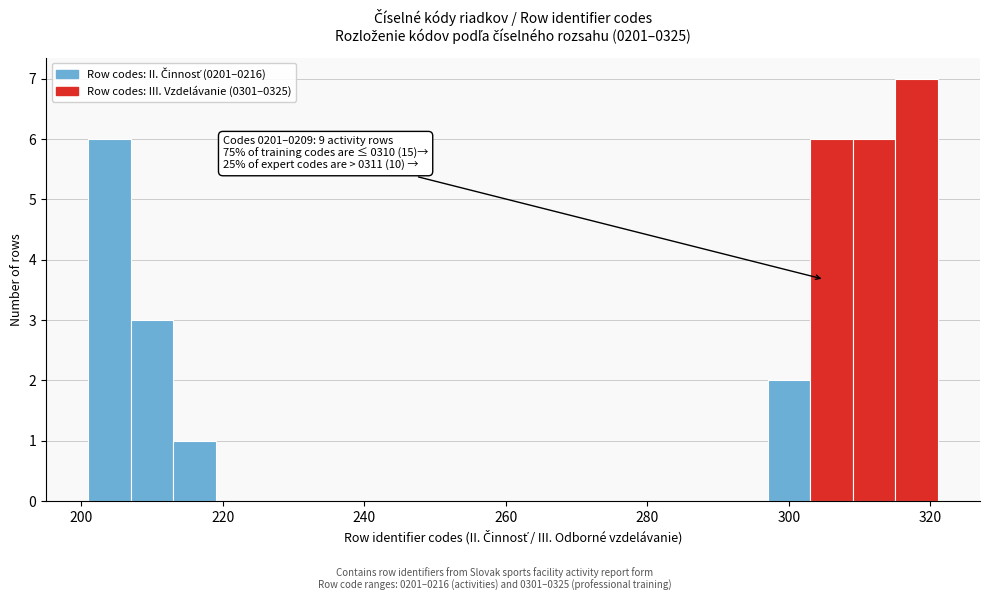

Around what value on the x-axis is the tallest bar? Give the approximate position of its centre, as read against the axis.

318